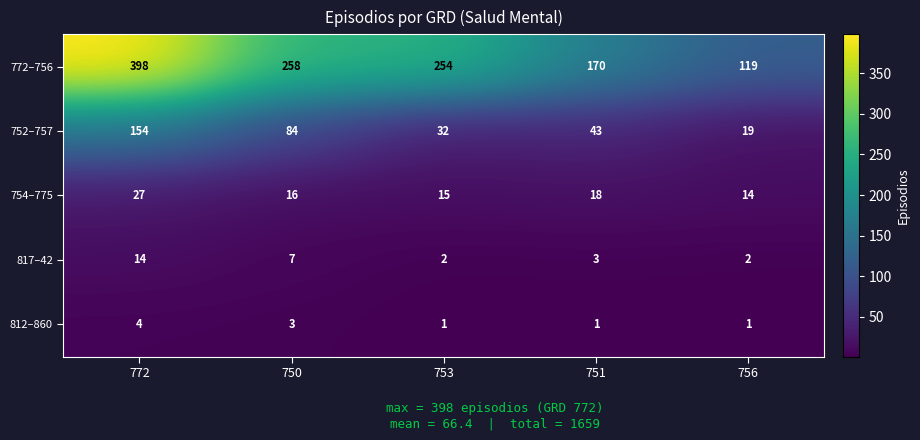

Between 750 and 751, which series saw the biggest shift?

772–756